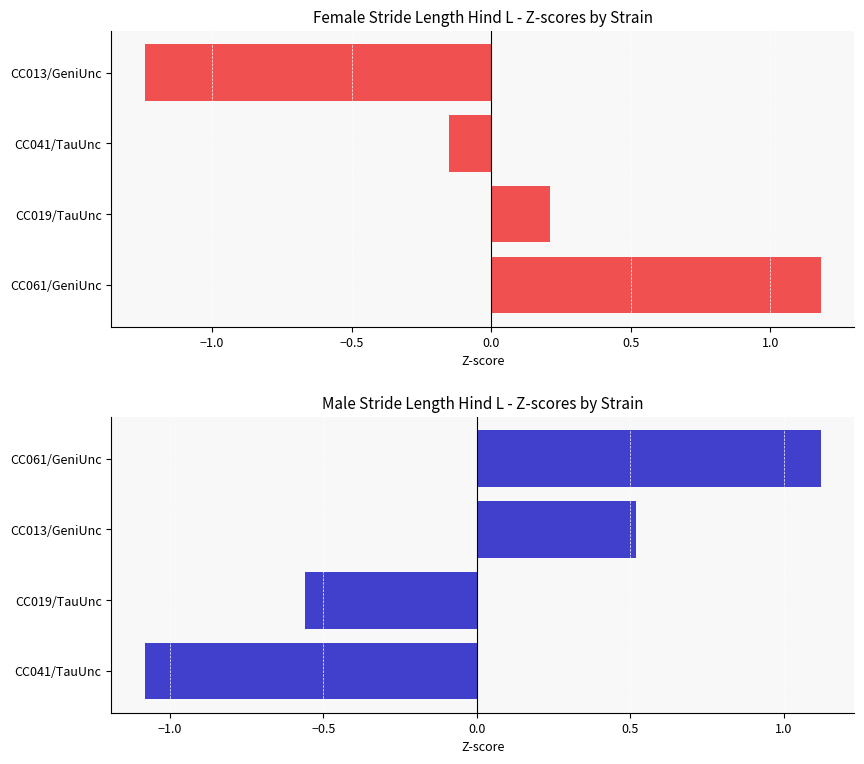

Is the value of female at −0.5 greater than the value of male at −1.0?

Yes